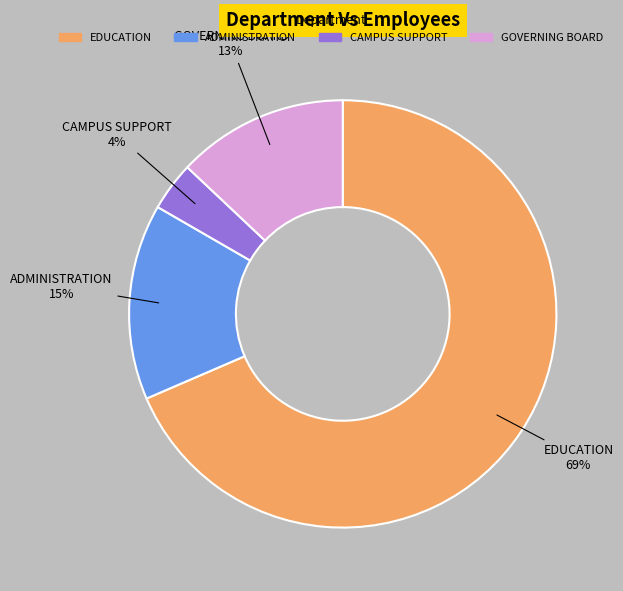

Approximately how many times larger is the value at ADMINISTRATION compared to EDUCATION?

0.2